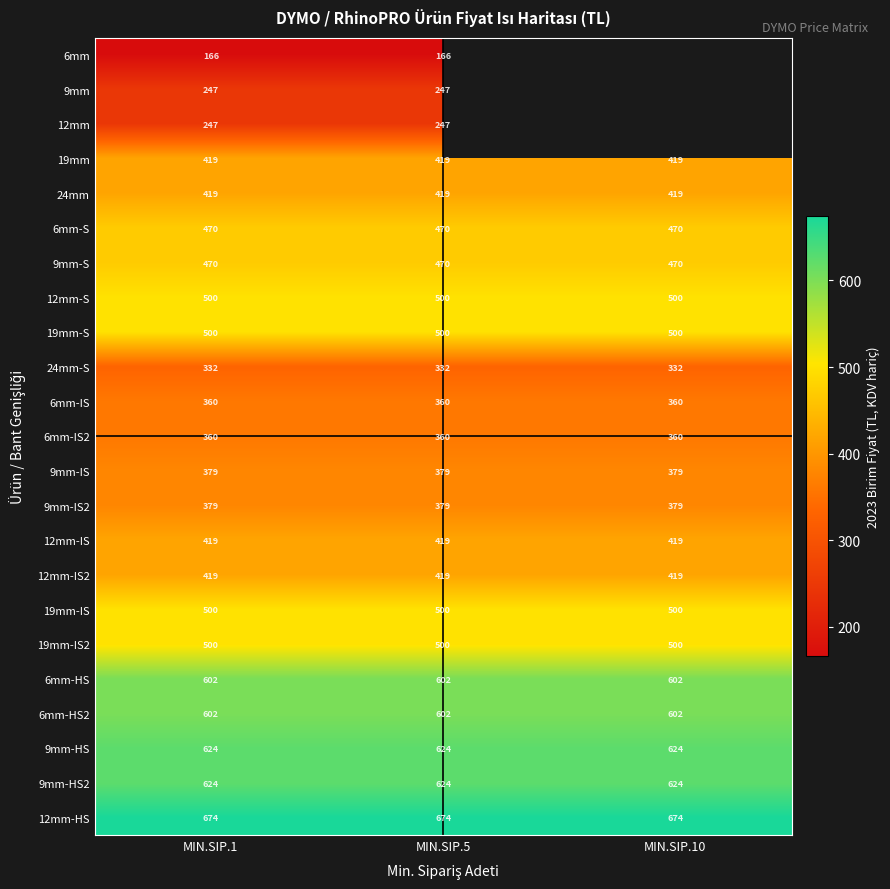

True or false: 19mm-IS2 has a value of 891.3 at MIN.SIP.5.

False